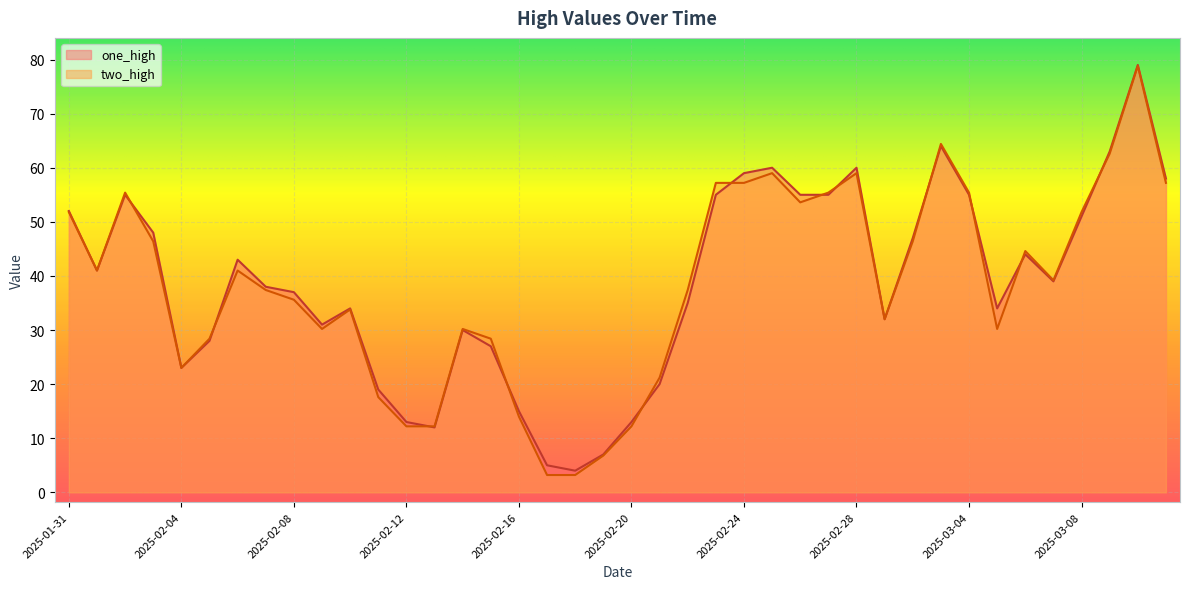

Which has a higher value, 2025-03-09 or 2025-02-28?

2025-03-09